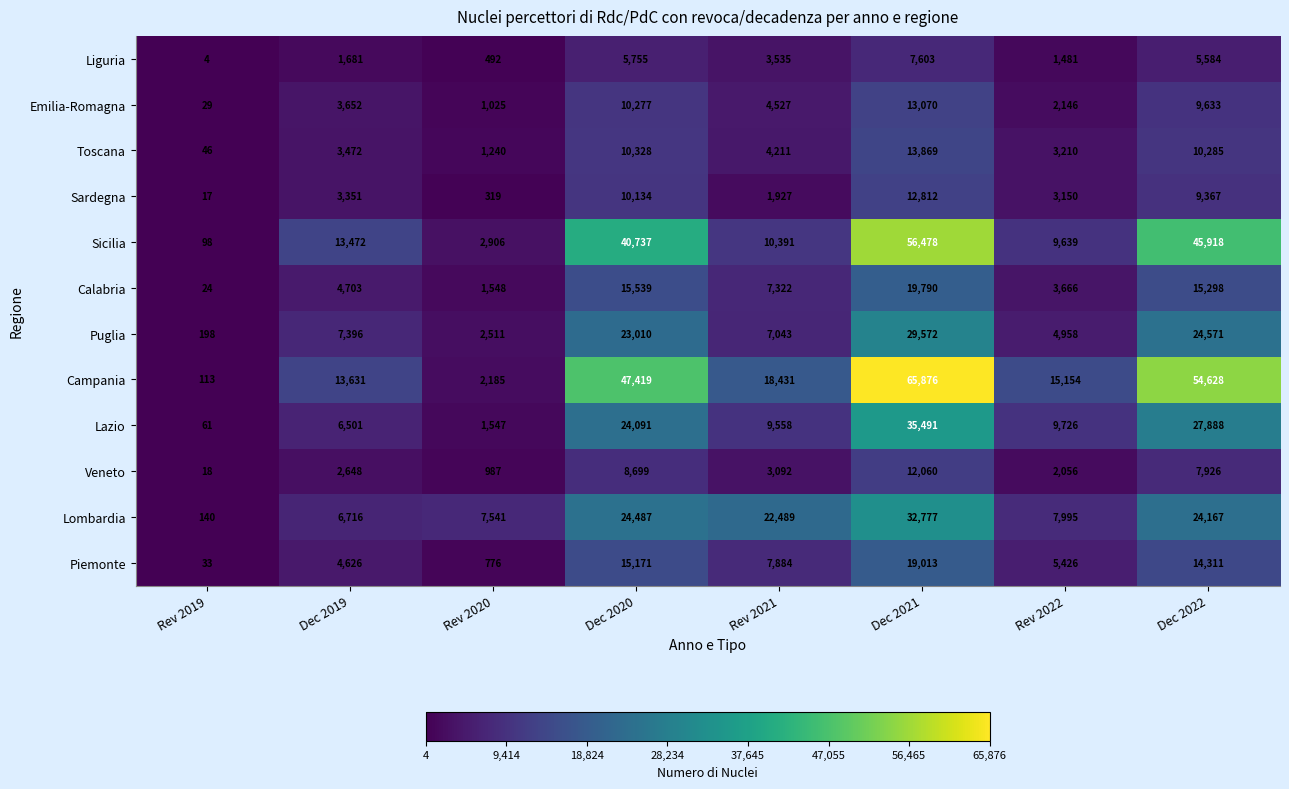

Where does the Liguria series first go above 3535?

Dec 2020